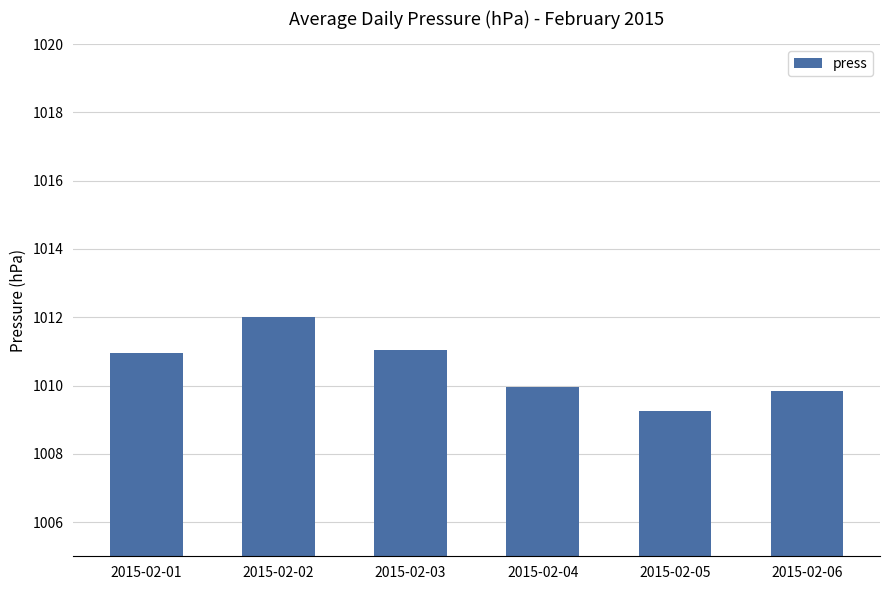

What is the greatest value displayed?

1012.0